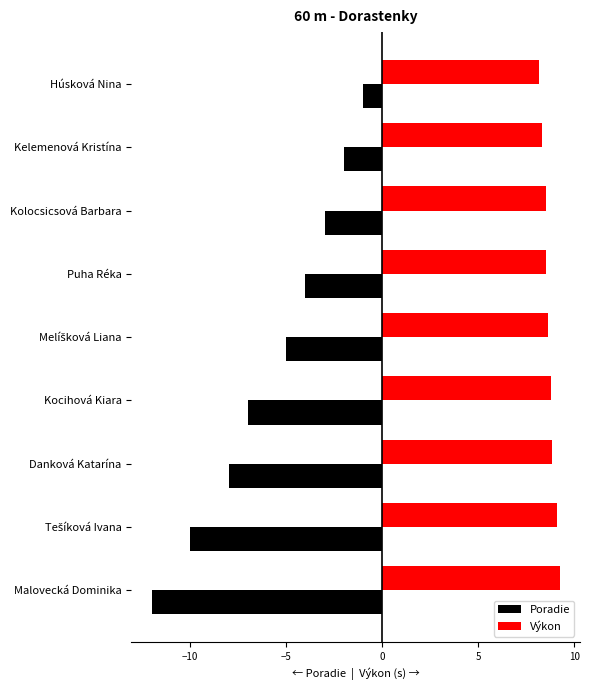

What is the difference between the maximum and minimum values in the Poradie series?

11.0